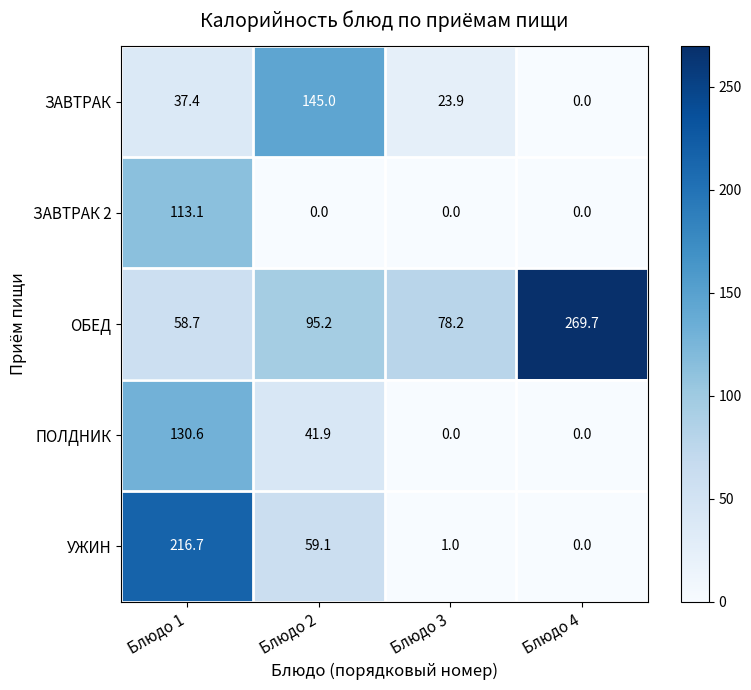

What is the average value of the ЗАВТРАК 2 series?

28.3